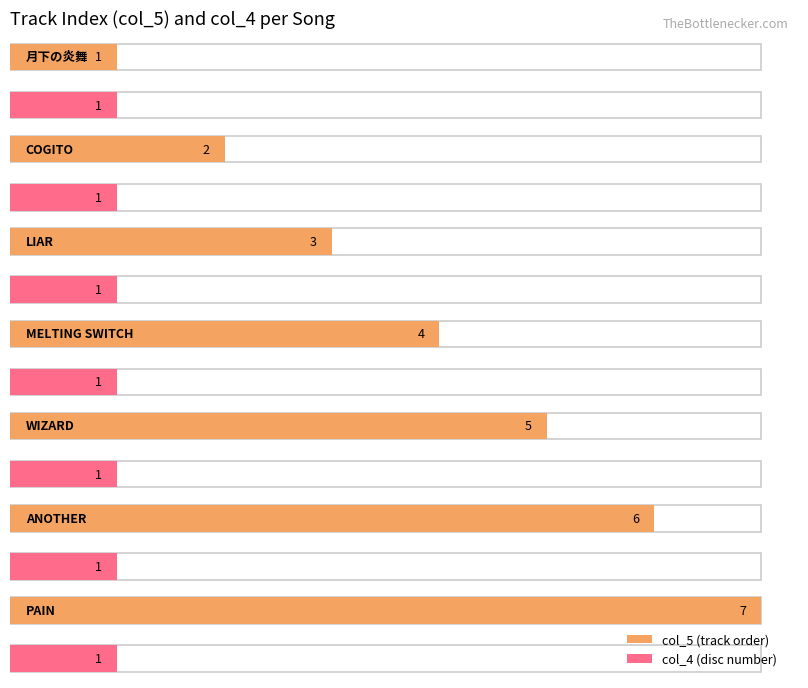

Reading left to right, what are all the values shown in this chart?

col_5: 1	2	3	4	5	6	7
col_4: 1	1	1	1	1	1	1